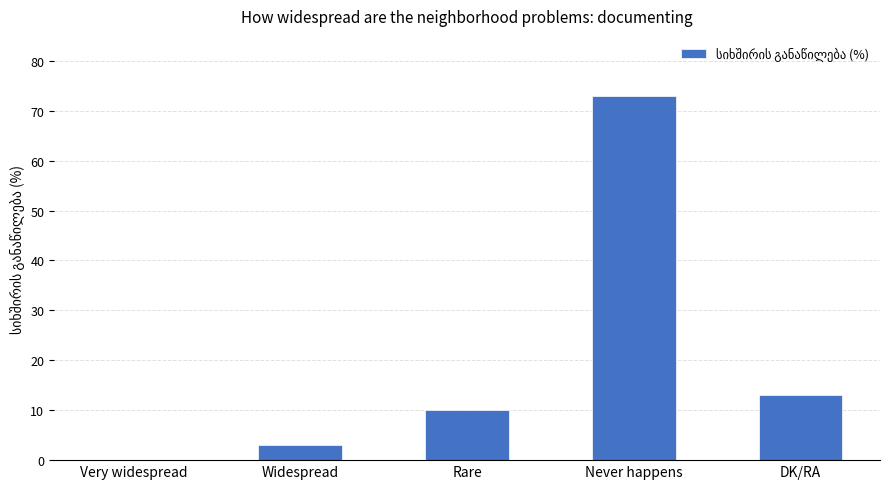

What is the sum of all values?

99